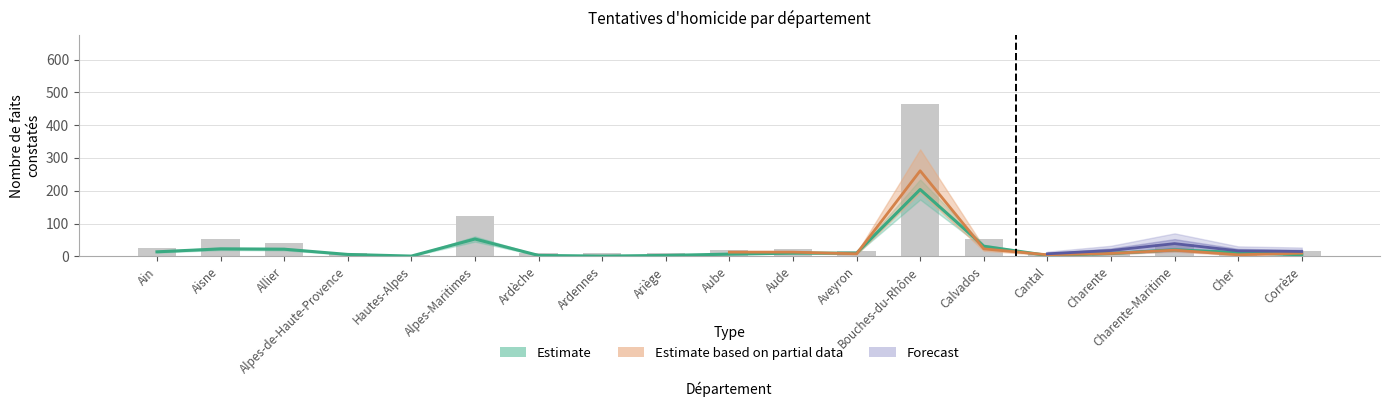

What is the label of the 1st bar from the right?

Corrèze